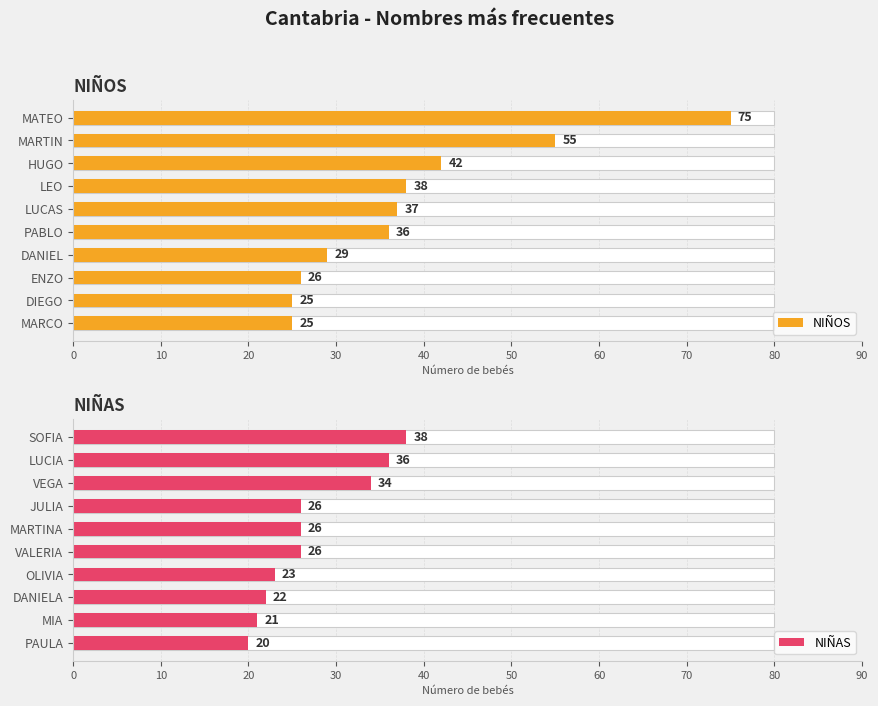

How many data points in NIÑAS are above 26?

3